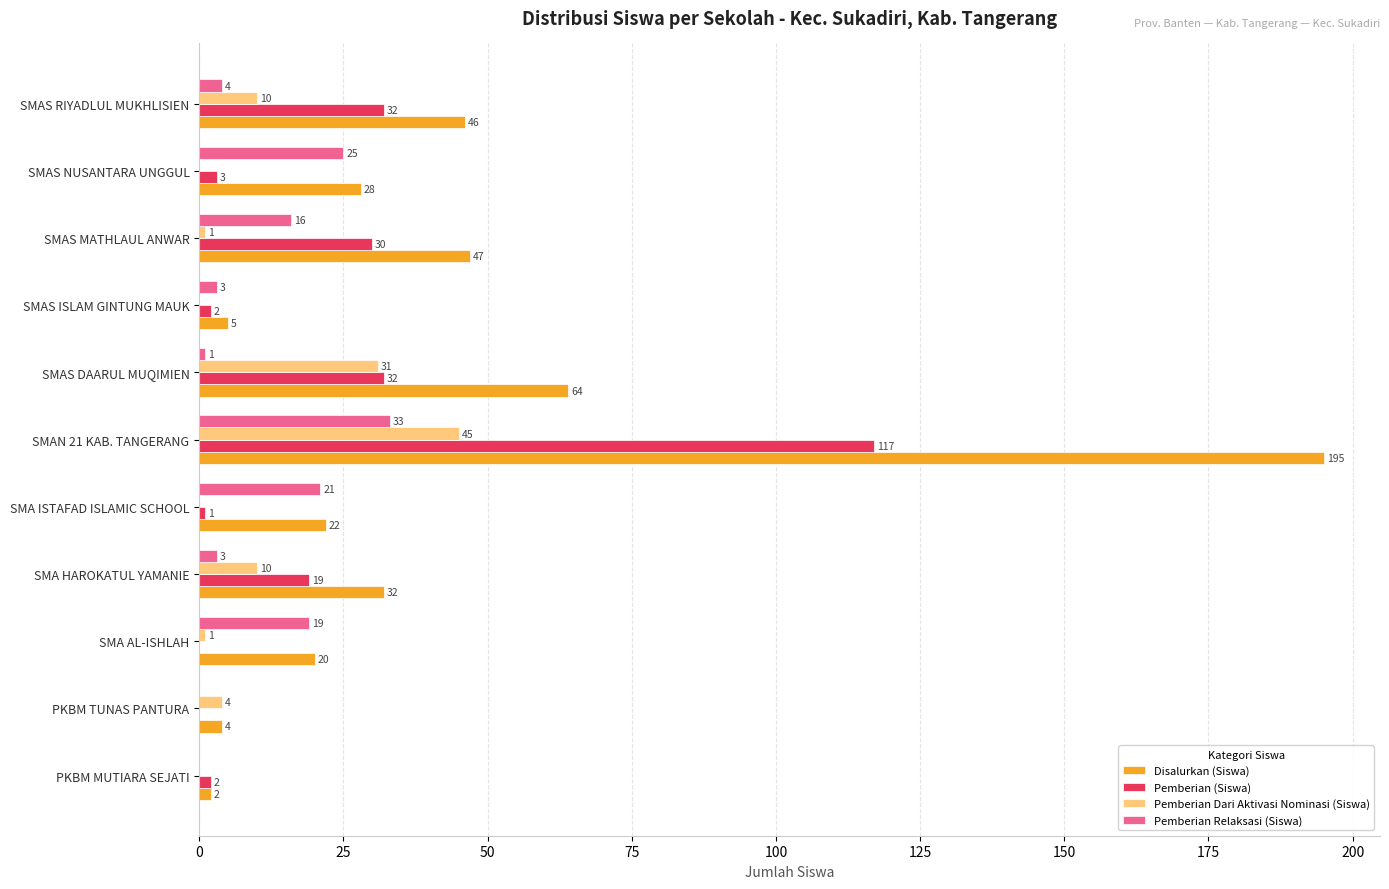

What are all the series names shown in the legend?

Disalurkan (Siswa), Pemberian (Siswa), Pemberian Dari Aktivasi Nominasi (Siswa), Pemberian Relaksasi (Siswa)